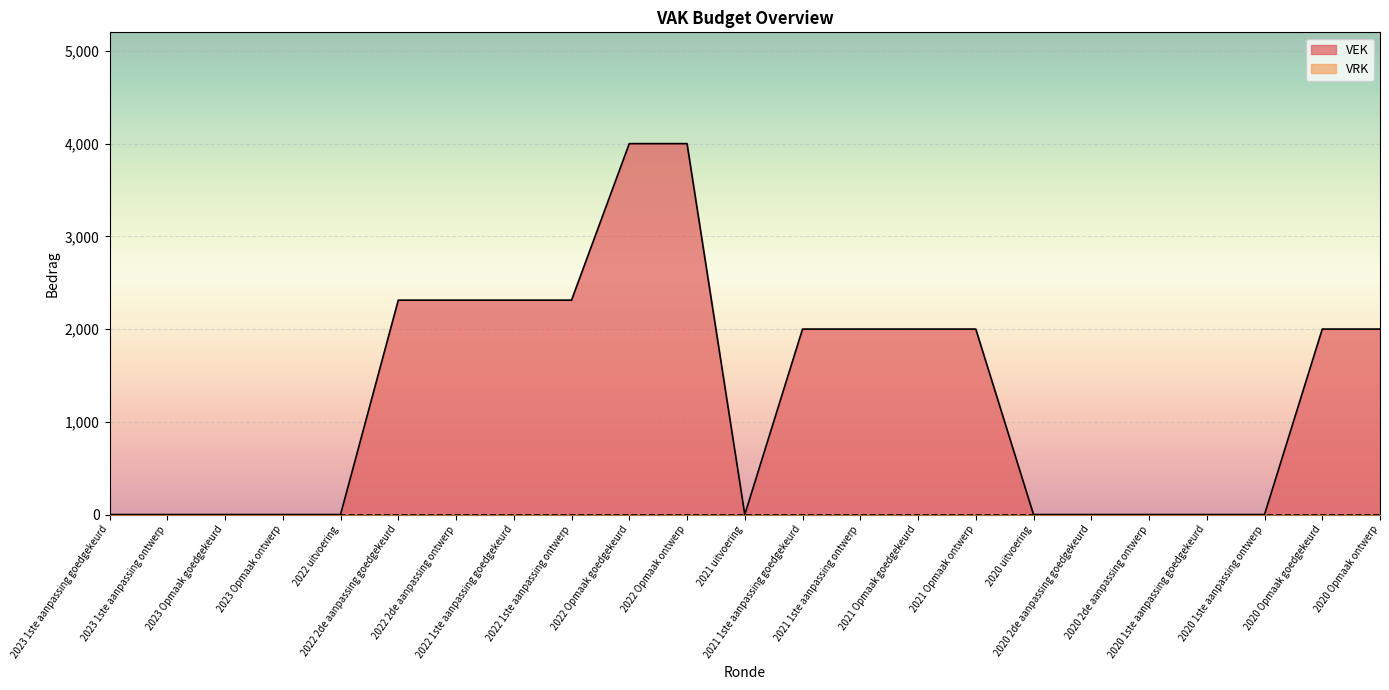

The chart shows a value of 0 at 2022 uitvoering. True or false?

True